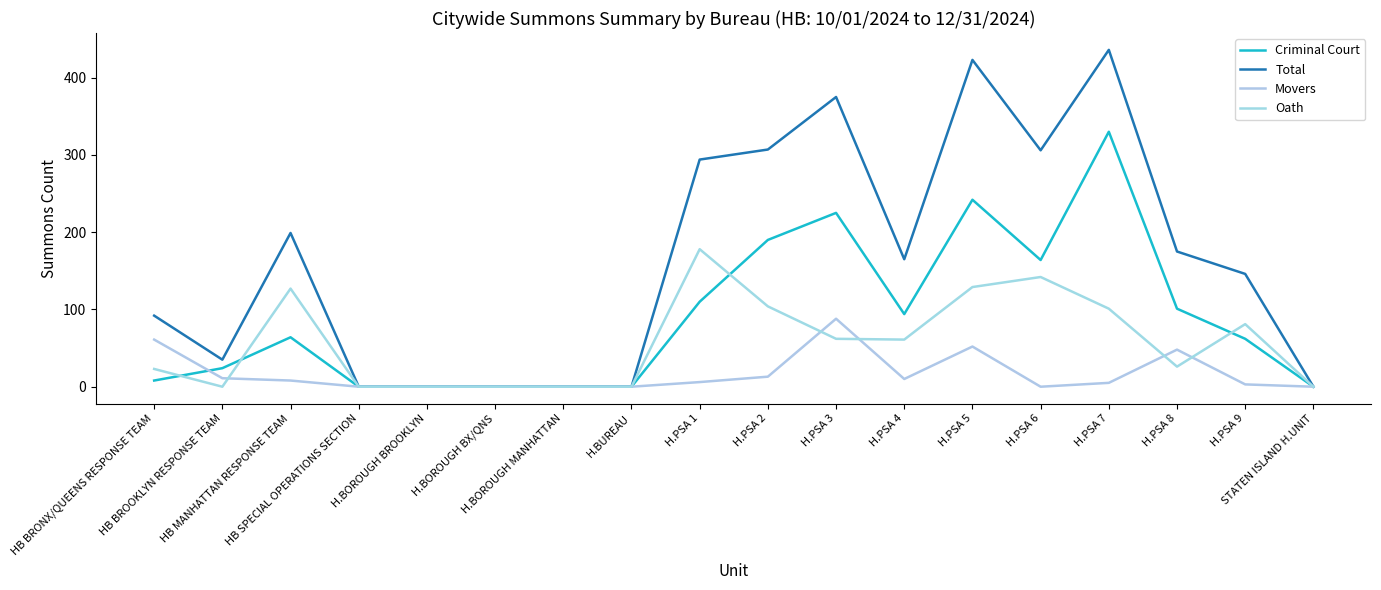

At which label does Total first exceed 165?

HB MANHATTAN RESPONSE TEAM